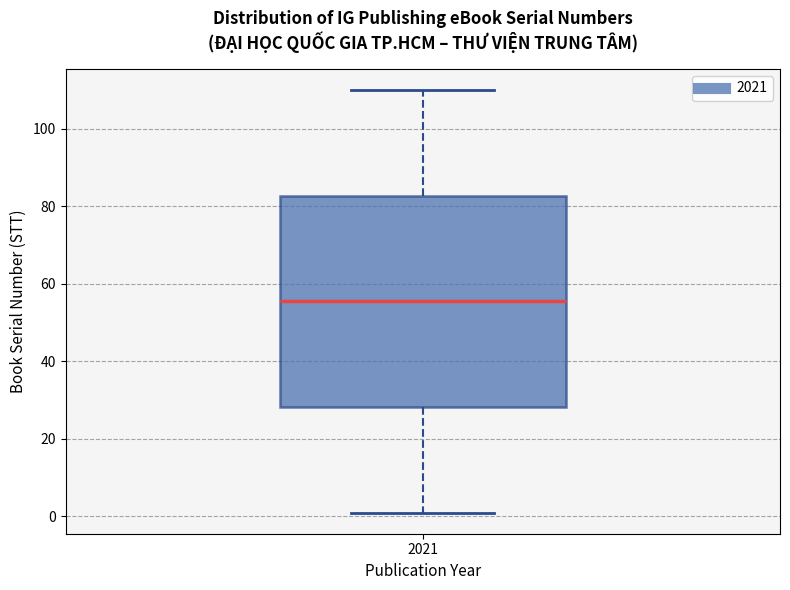

Where does the upper whisker of the box at x = 2021 end on the y-axis? The values are not printed on the chart, so give them approximately, as read against the axis.

110